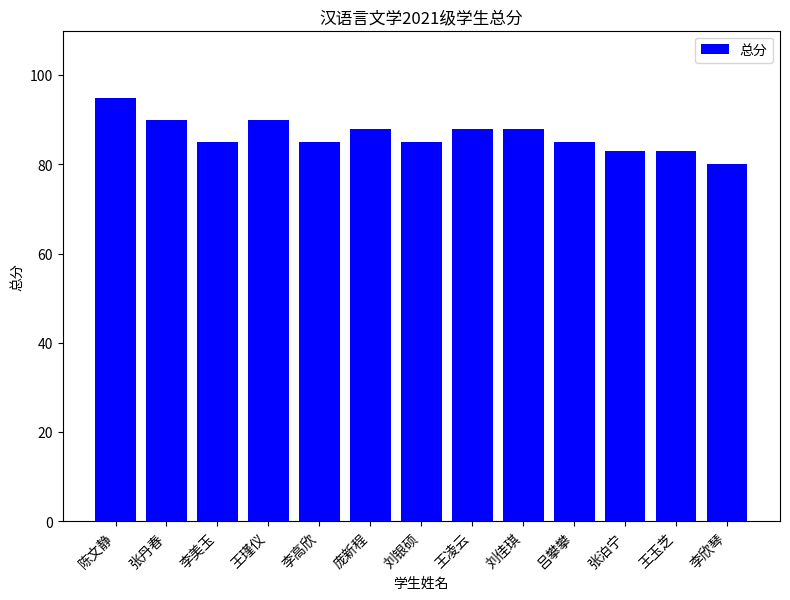

True or false: the data shows 88 at 庞新程.

True